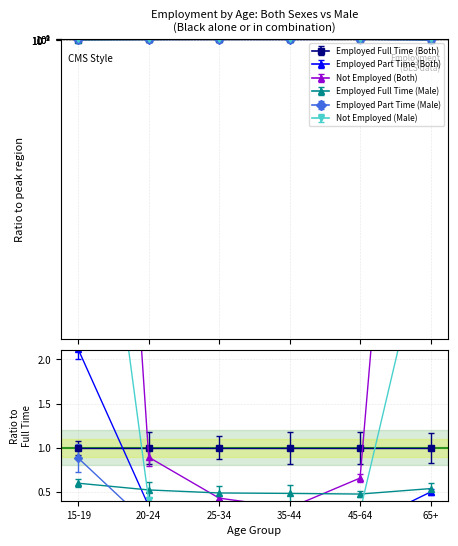

What is the difference between the highest and lowest values at 25-34?

0.5